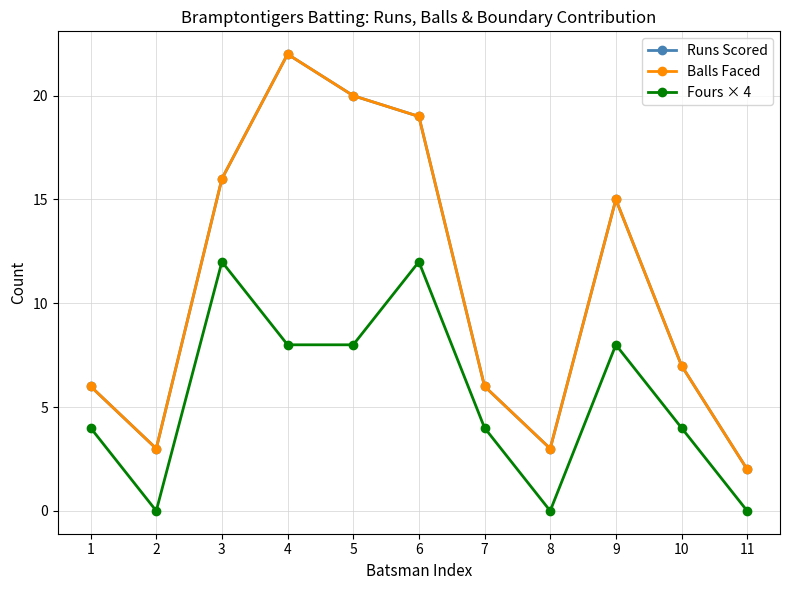

At how many categories does at least one series exceed 17?

3